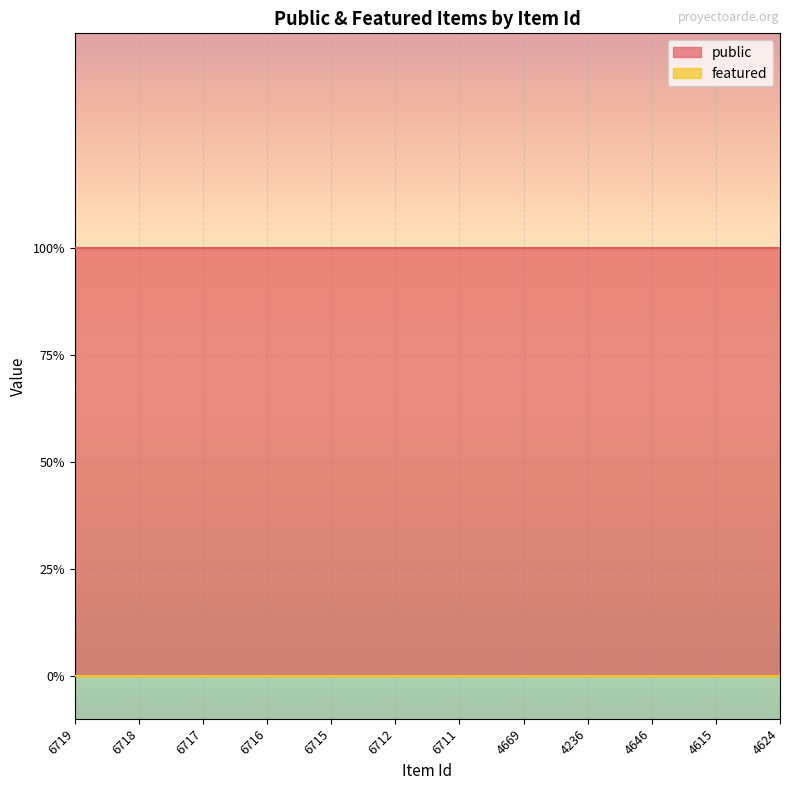

What is the sum of the public values at 6718 and 6717?

2